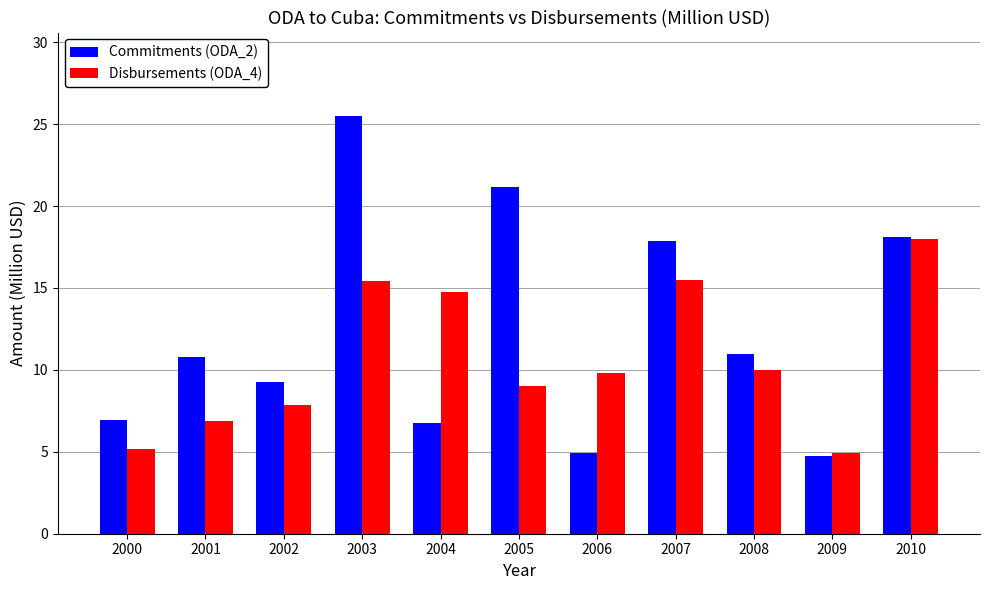

How many bars are there in each group?

2